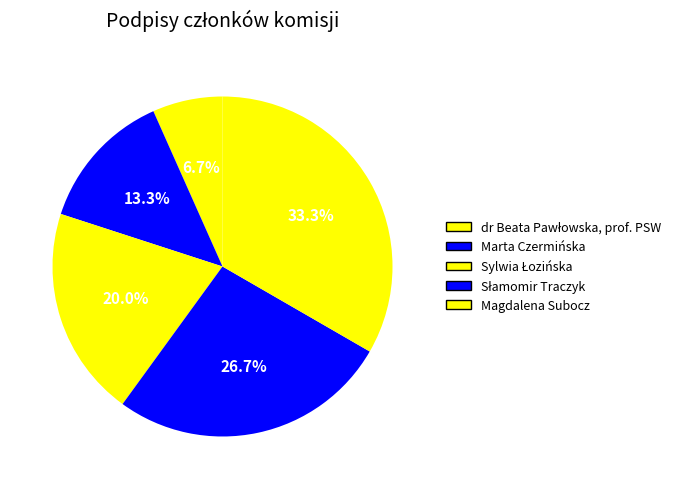

How many slices are in this pie chart?

5